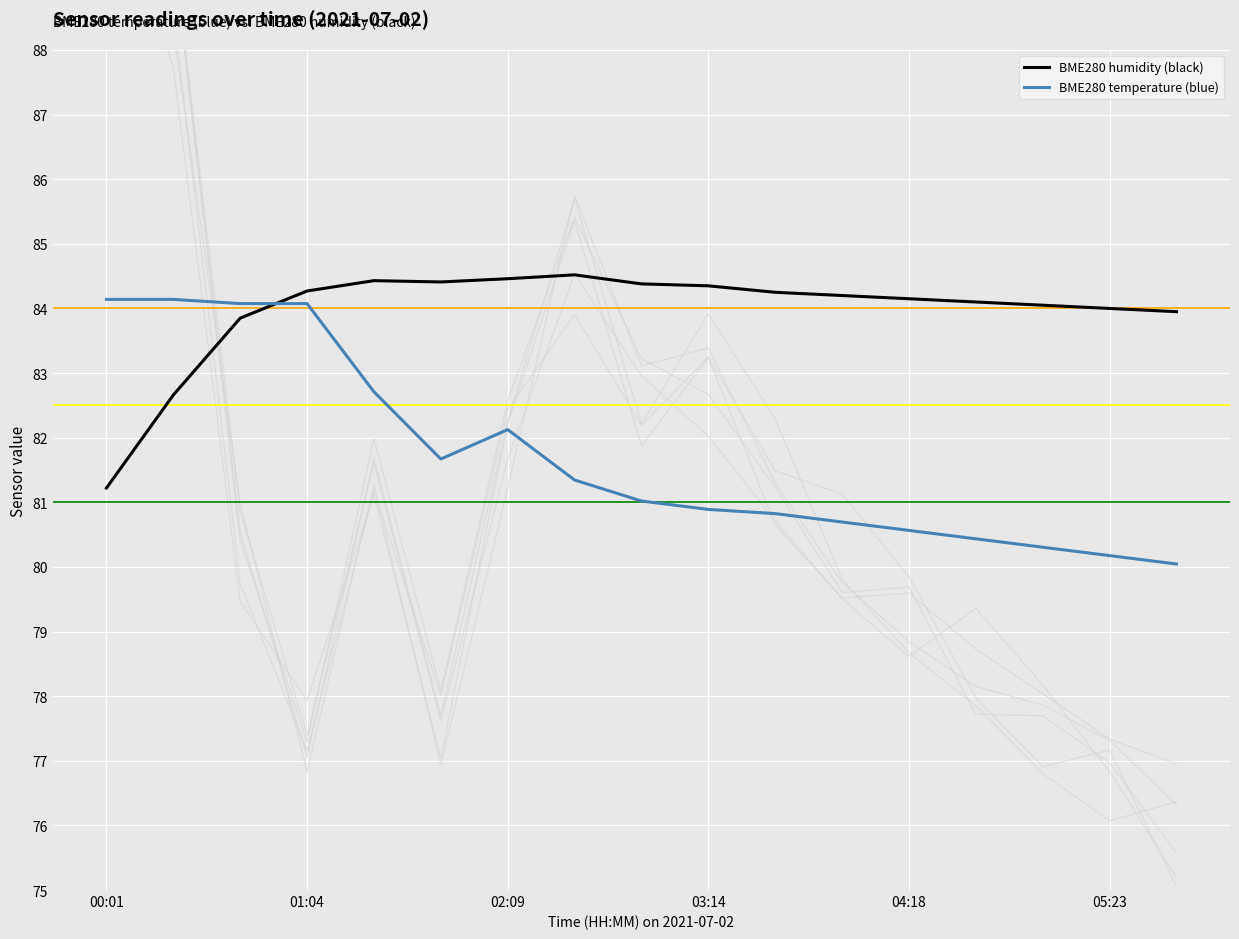

How many values in the BME280 temperature (blue) series are below 81?

8